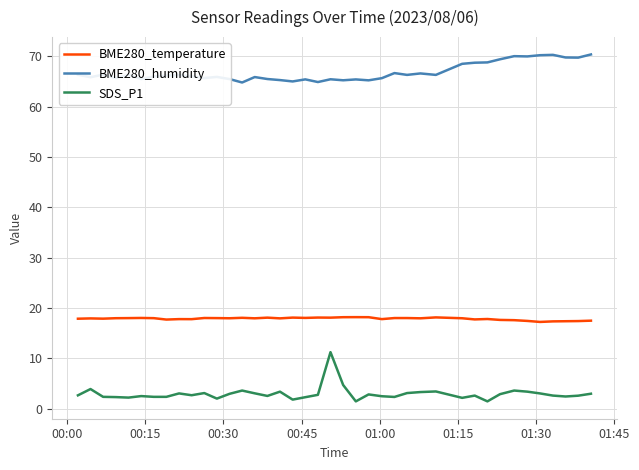

What is the difference between the maximum and minimum values in the SDS_P1 series?

9.8